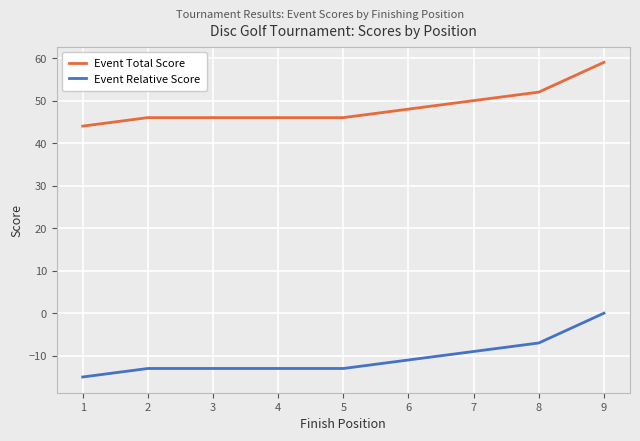

True or false: Event Total Score and Event Relative Score intersect in this chart.

False